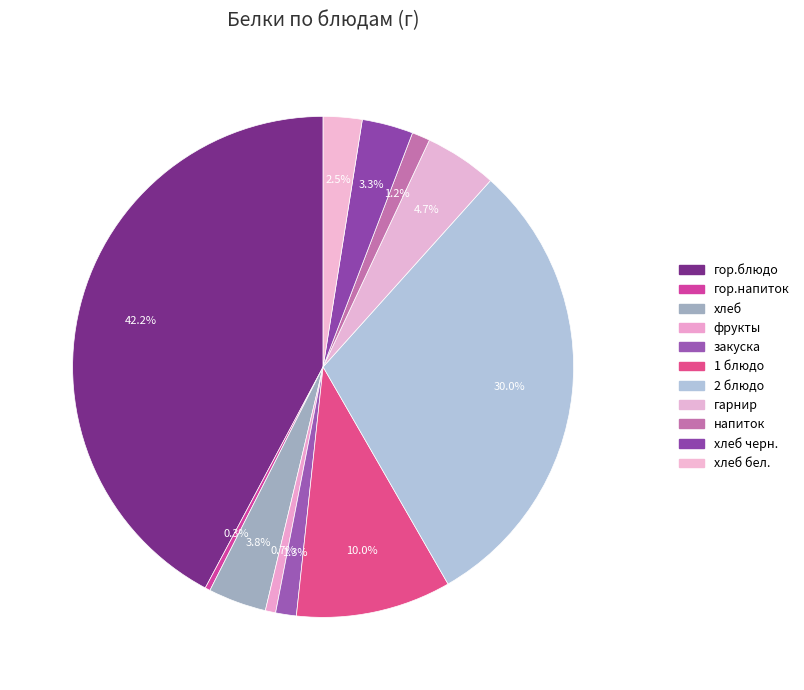

To the nearest percent, what percentage of the pie is гор.блюдо?

42%